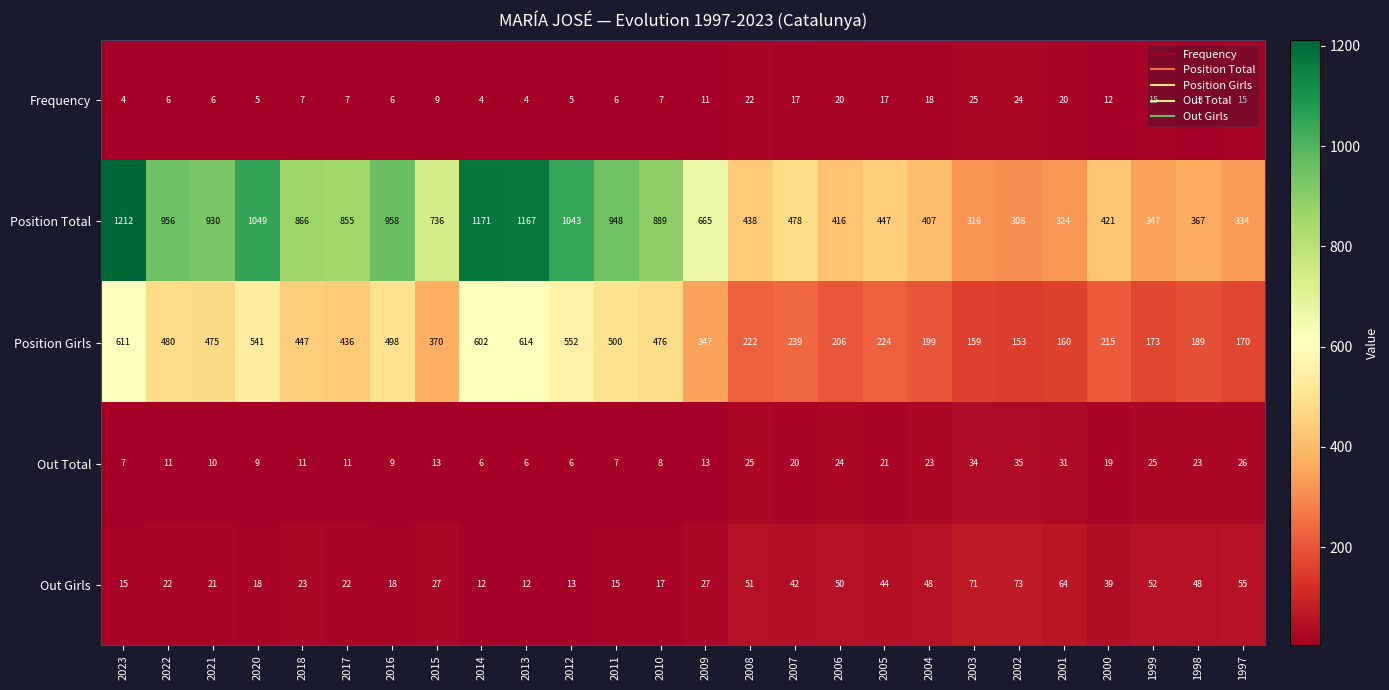

The Out Girls series shows 11 at 2021. True or false?

False